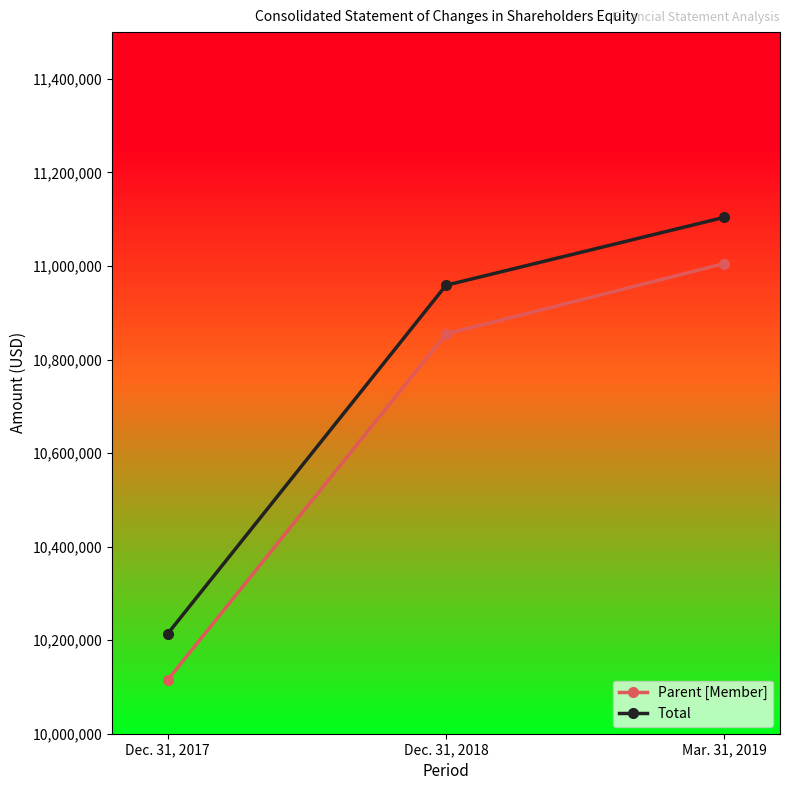

Reading right to left, transcribe all the data shown in this chart.

Parent [Member]: Mar. 31, 2019=11005121	Dec. 31, 2018=10854629	Dec. 31, 2017=10115015
Total: Mar. 31, 2019=11104047	Dec. 31, 2018=10958788	Dec. 31, 2017=10213773